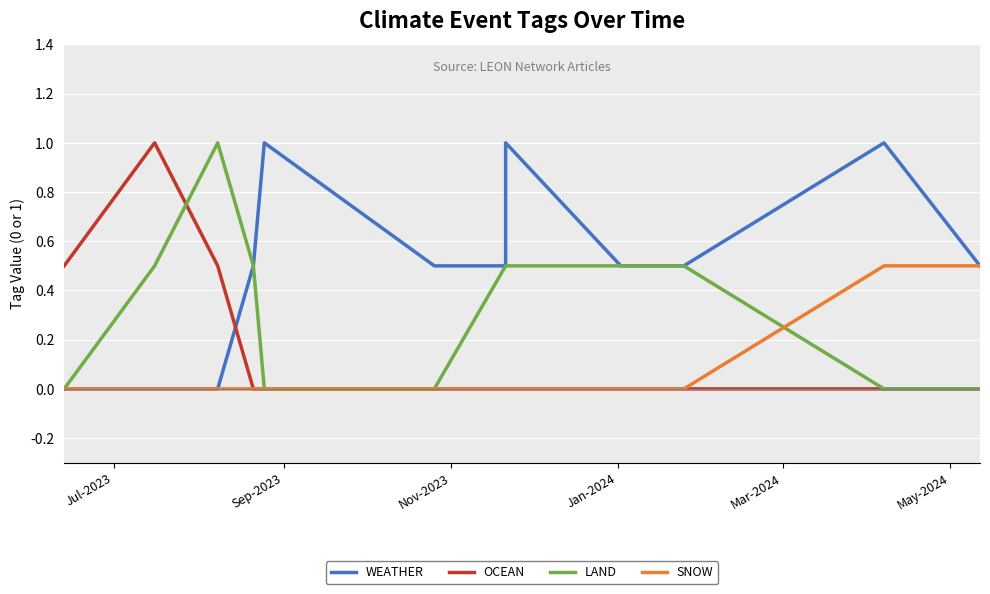

The OCEAN series shows 0.0 at Mar-2024. True or false?

True